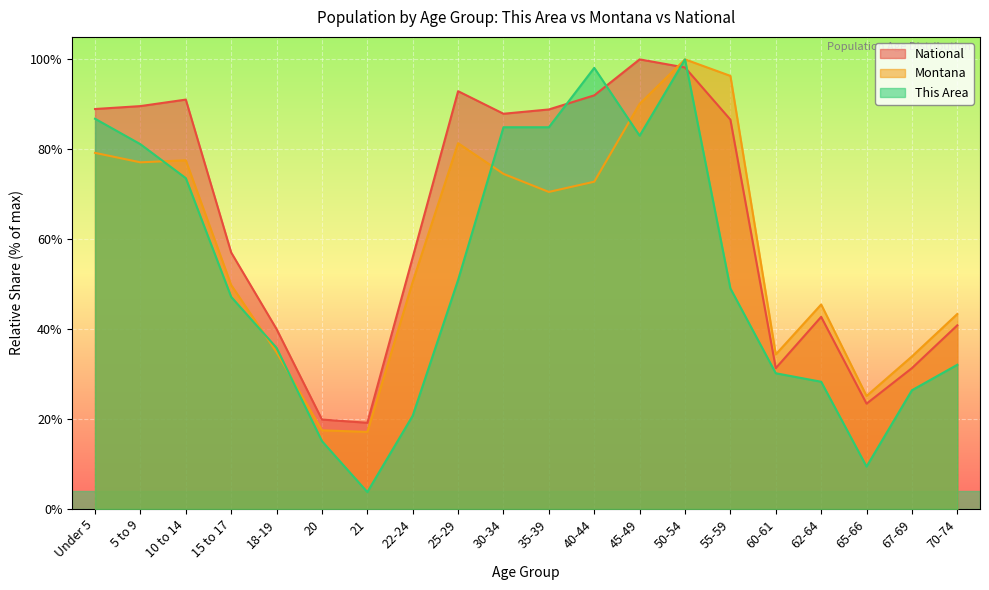

Where is This Area nearest to the value 51?

25-29